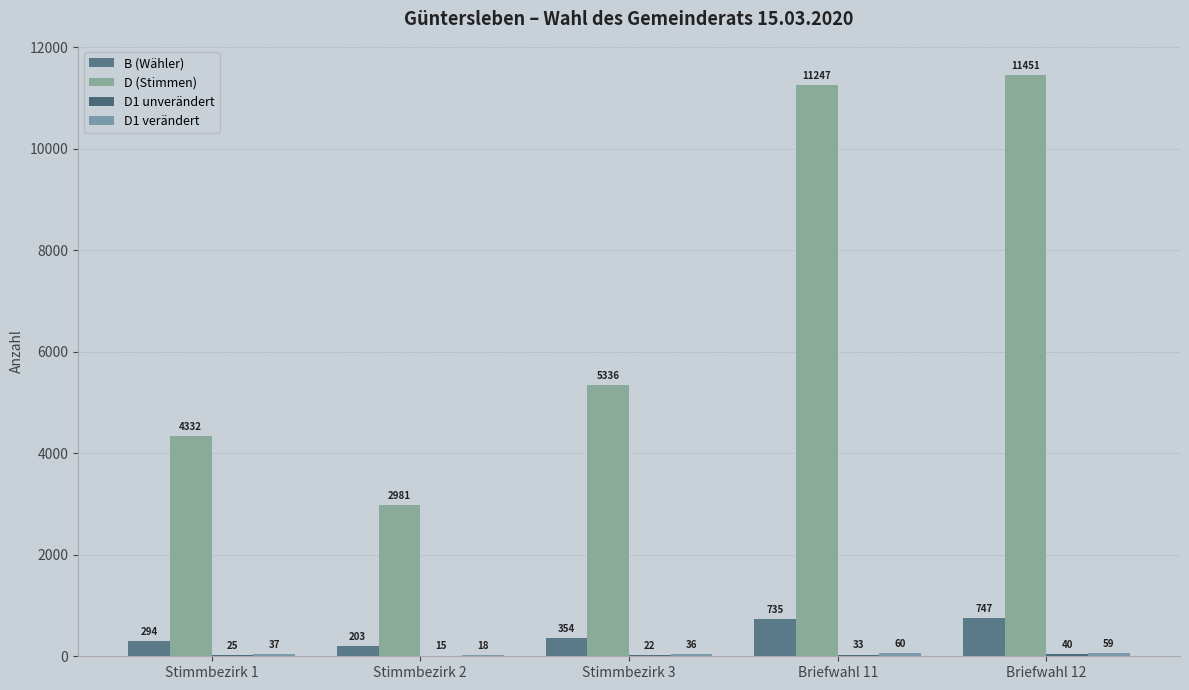

What is the sum of the B (Wähler) values at Stimmbezirk 1 and Briefwahl 11?

1029